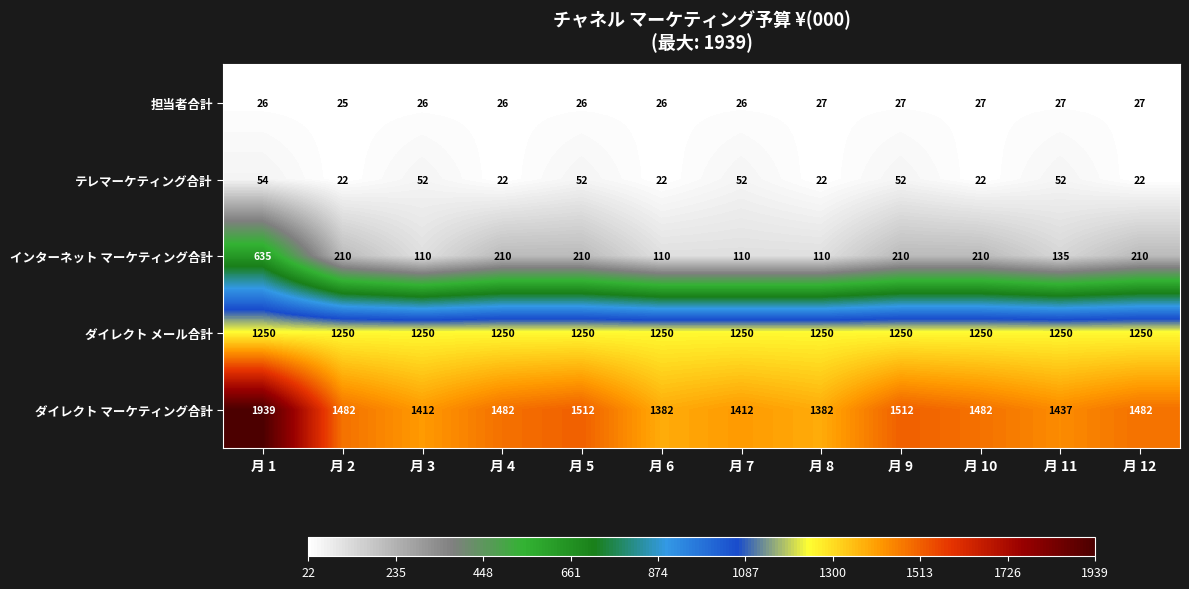

What is the smallest value displayed?

22